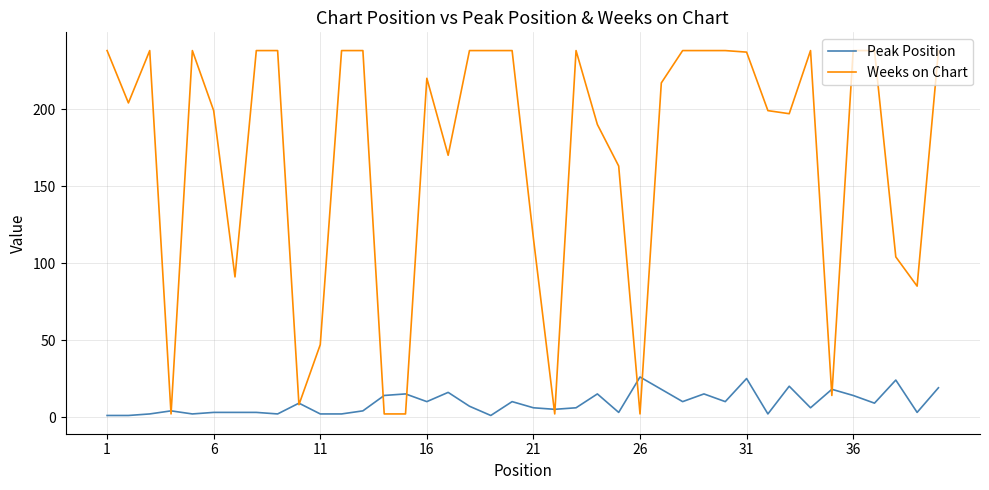

Which series has the widest spread of values?

Weeks on Chart